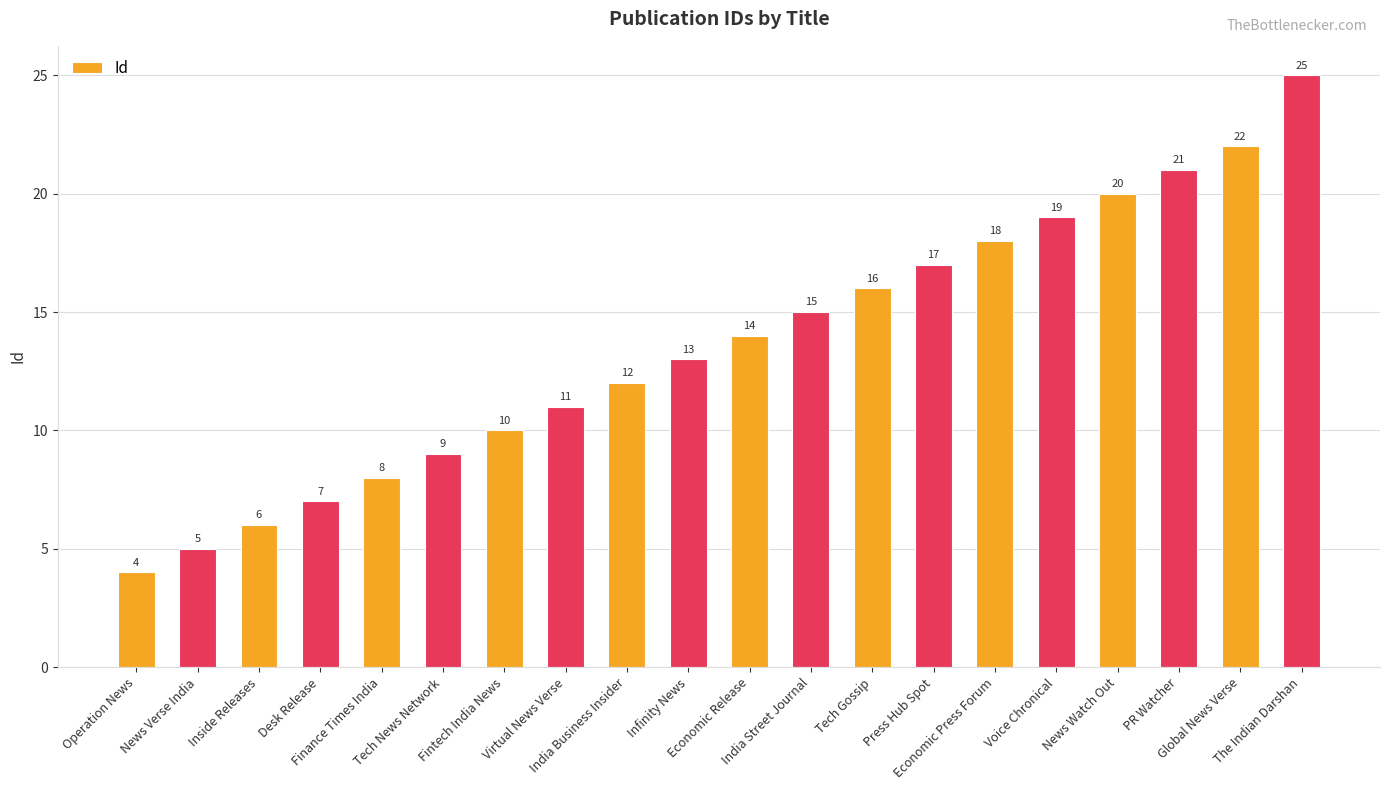

How many data points are less than 14?

10